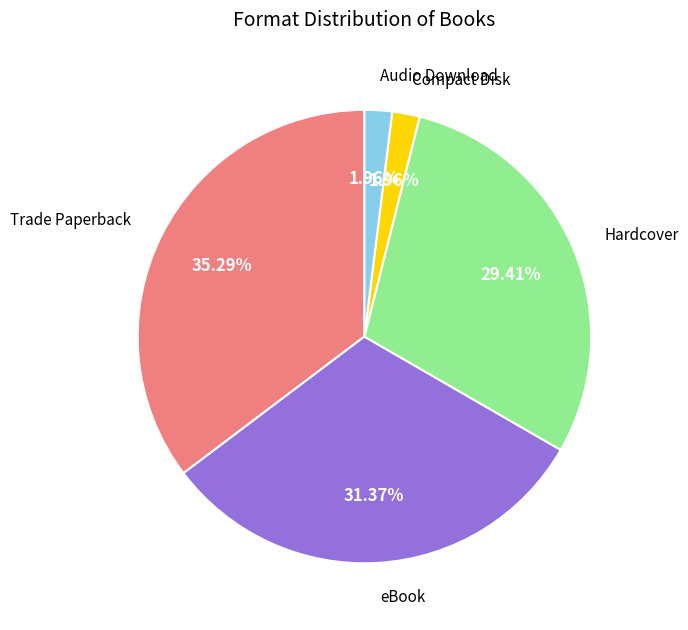

Is there any slice that represents more than half of the pie?

No